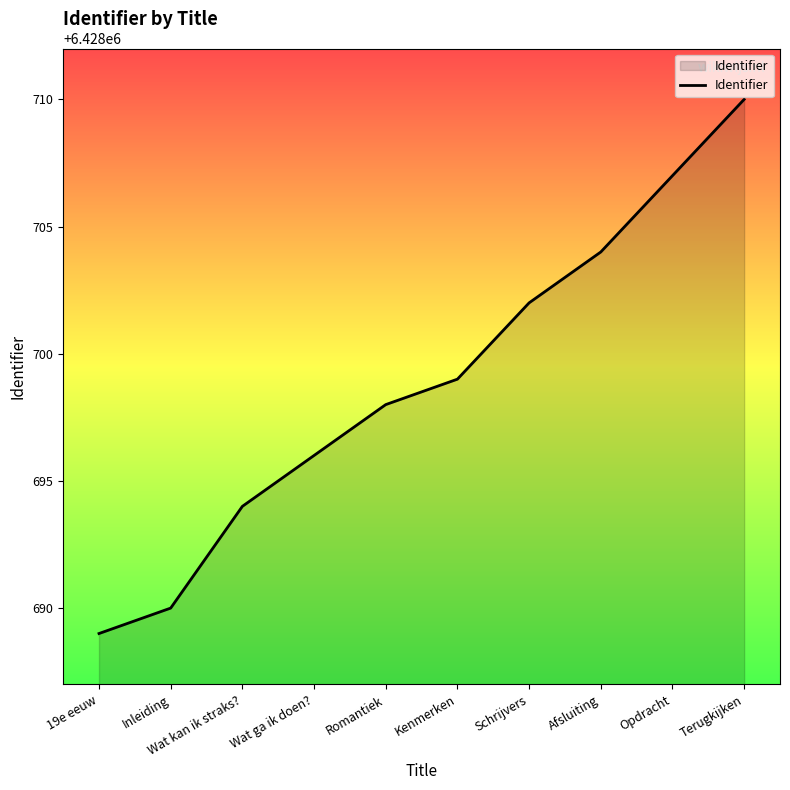

At which label is the value closest to 6428699?

Kenmerken